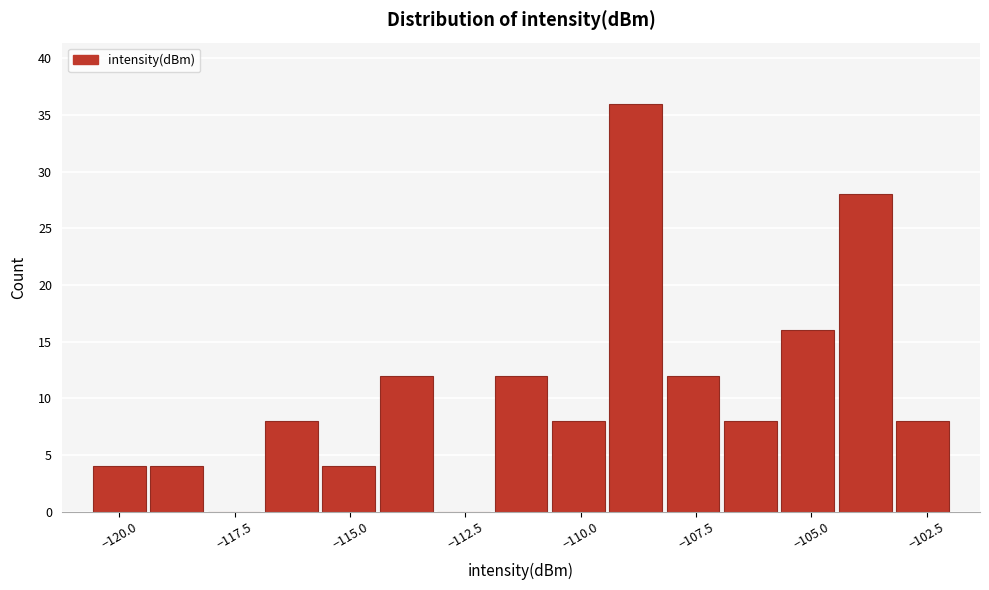

Around what value on the x-axis is the tallest bar? Give the approximate position of its centre, as read against the axis.

-109.0